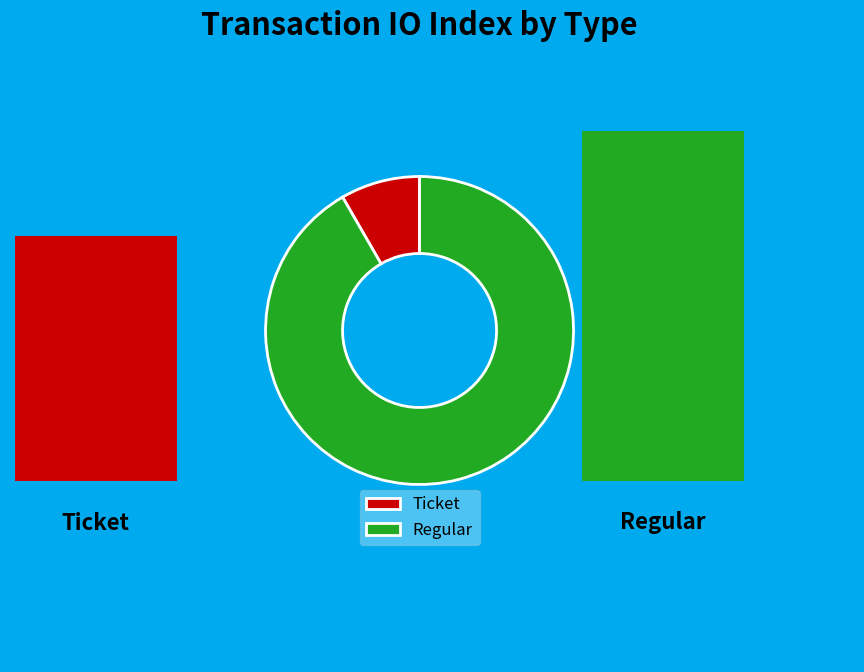

Does Ticket represent more than half of the total?

No